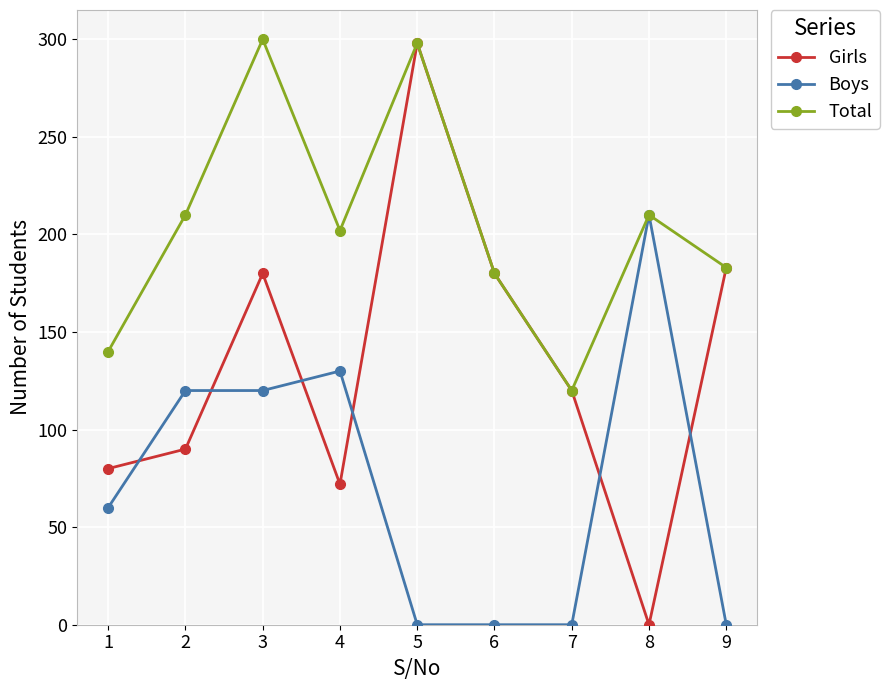

What is the total value across all series at 7?

240